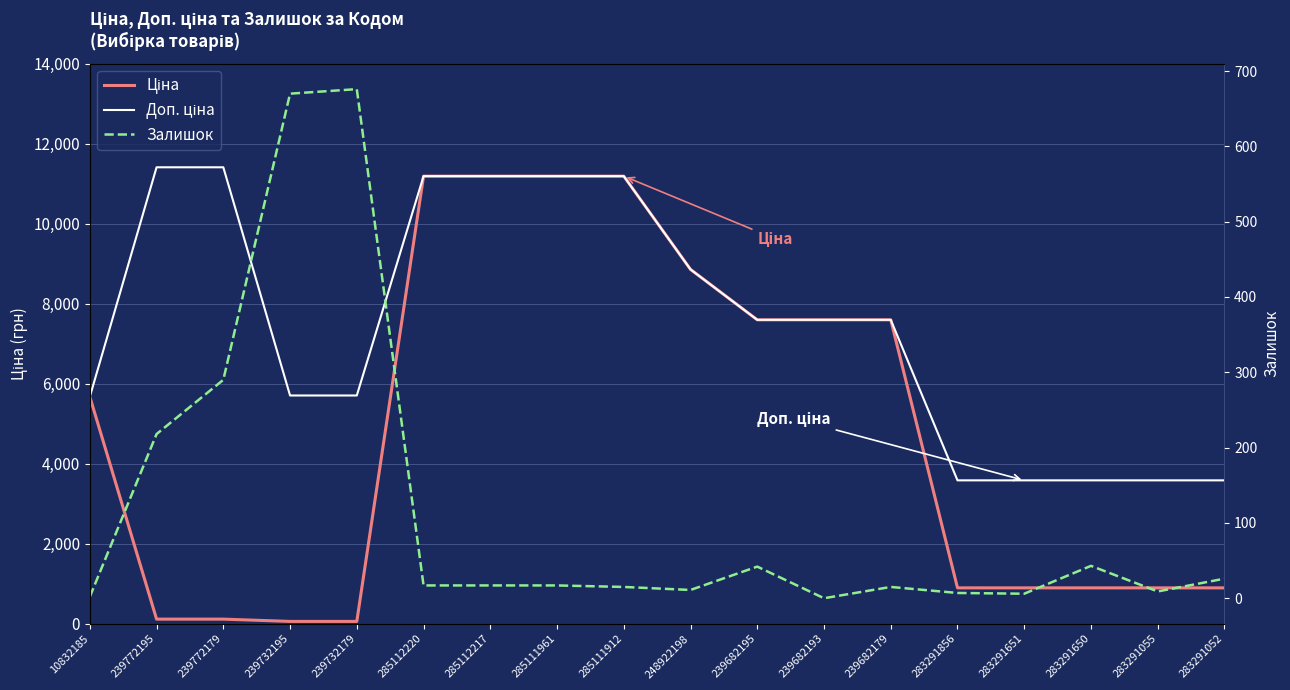

True or false: Ціна has a value of 114.1 at 239772179.

True